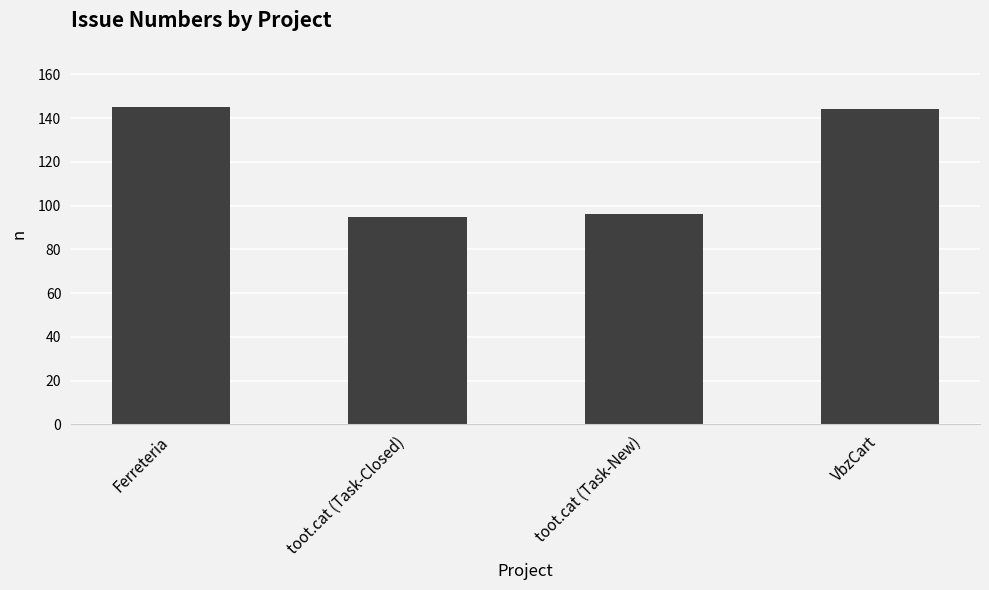

Reading right to left, extract all data points from this chart.

144	96	95	145